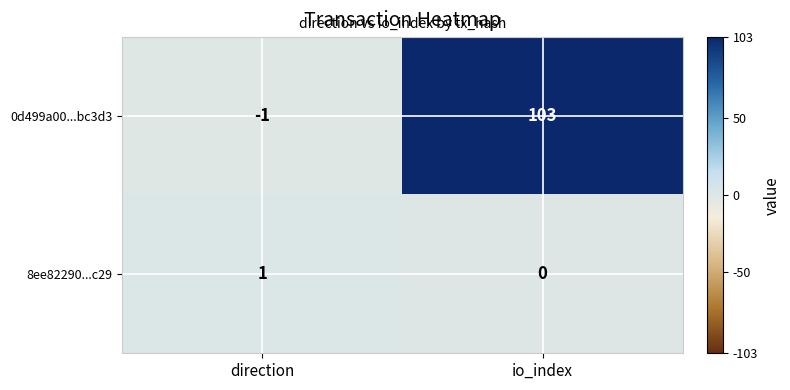

What is the approximate value of 0d499a00...bc3d3 at io_index, to the nearest 5?

105